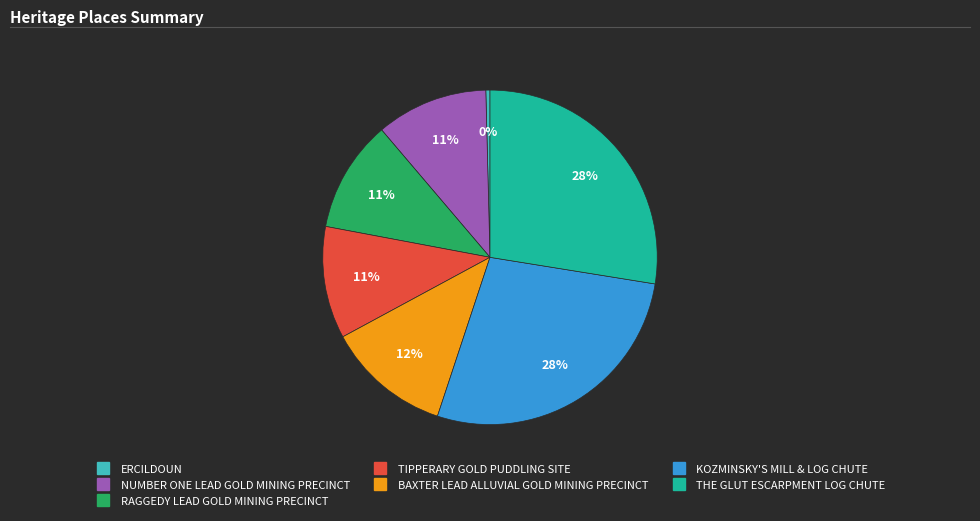

To the nearest percent, what portion does KOZMINSKY'S MILL & LOG CHUTE represent?

28%